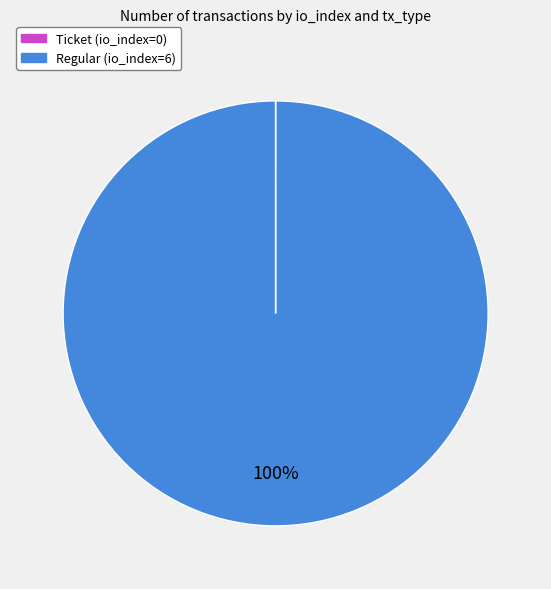

What is the majority slice?

Regular (io_index=6)